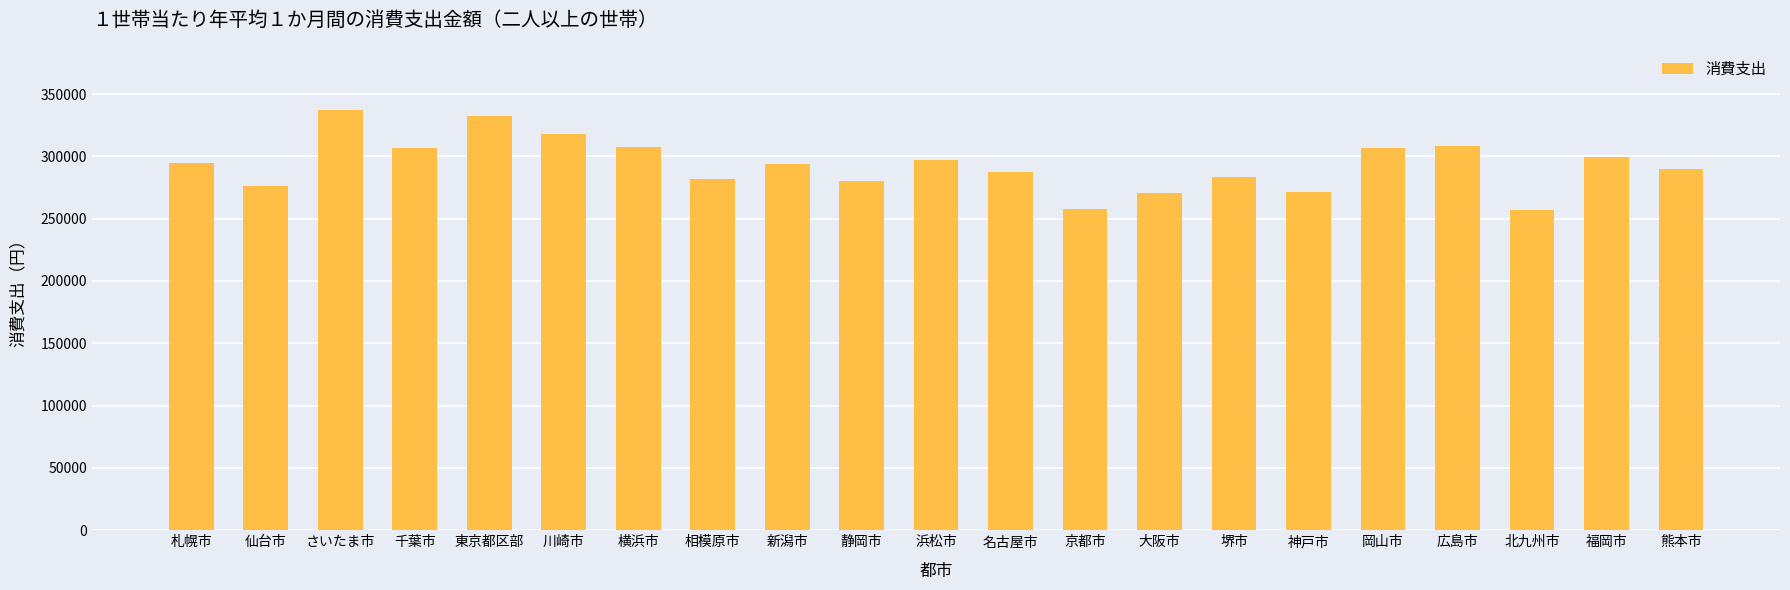

What is the minimum value shown in the chart?

256639